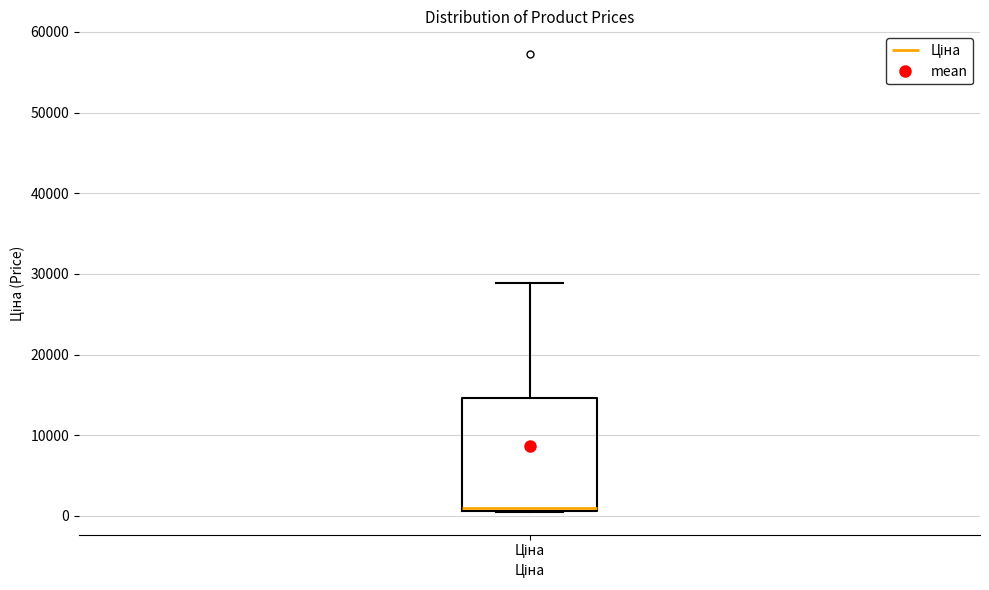

Where is the upper edge of the box for Ціна on the y-axis? The values are not printed on the chart, so give them approximately, as read against the axis.

15000